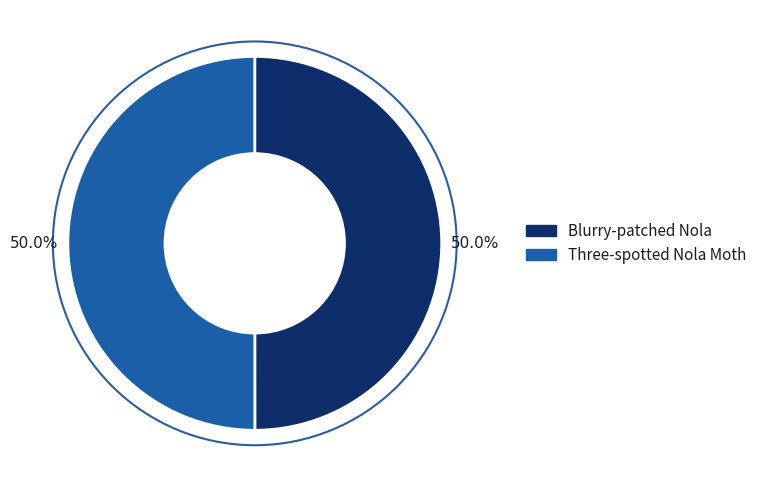

What is the ratio of the value at Blurry-patched Nola to the value at Three-spotted Nola Moth?

1.0